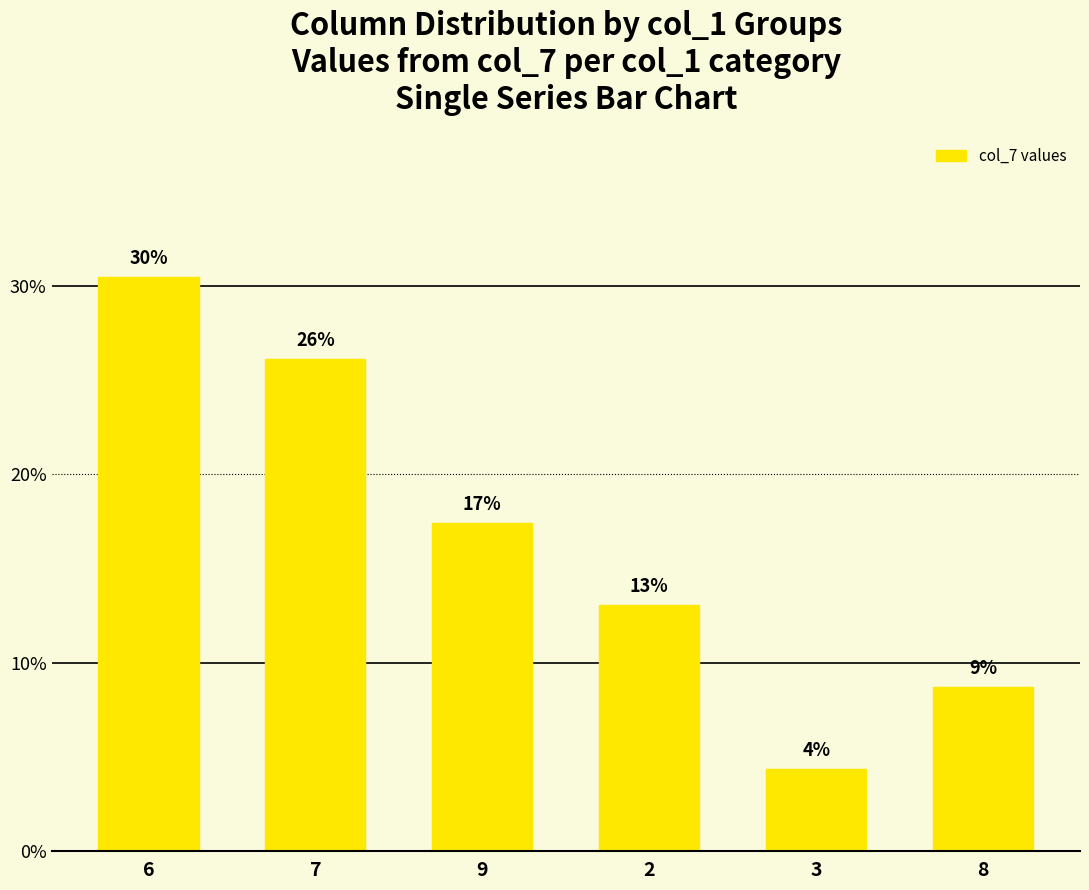

Does the chart contain any negative values?

No